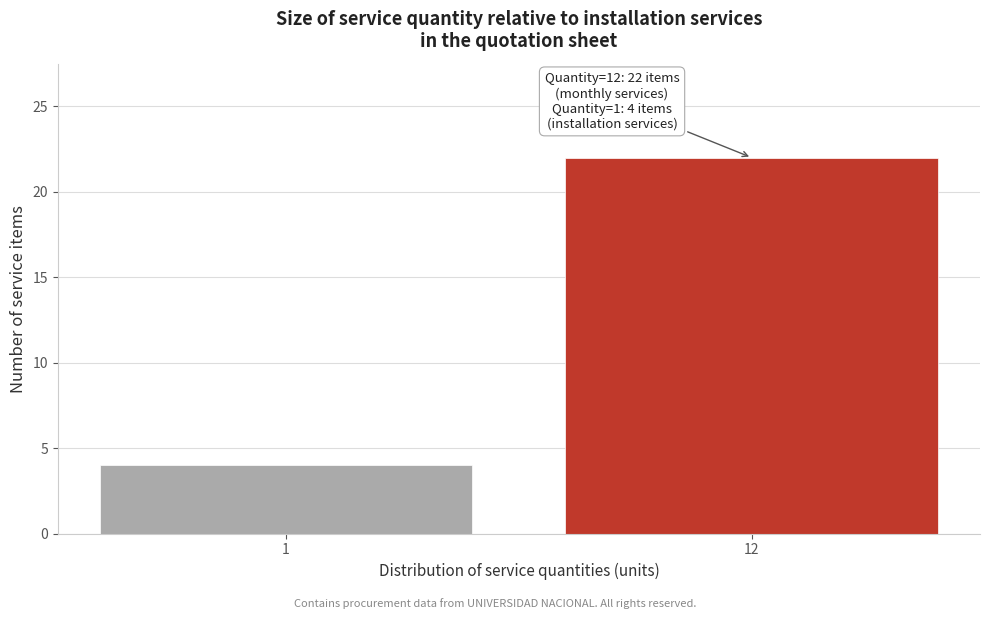

Reading left to right, transcribe all the data shown in this chart.

4	22